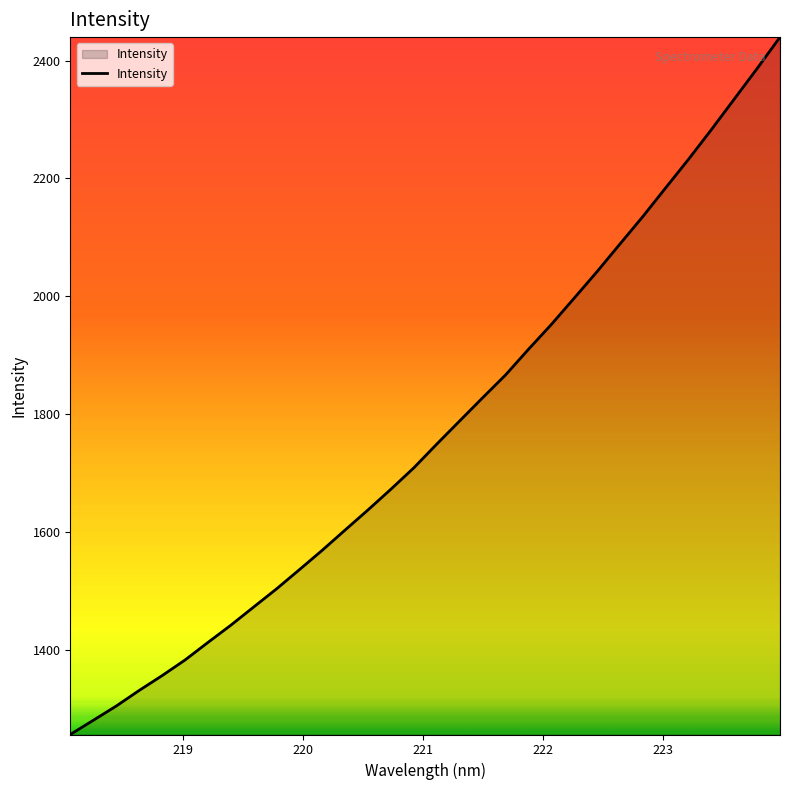

What is the greatest value displayed?

2439.9